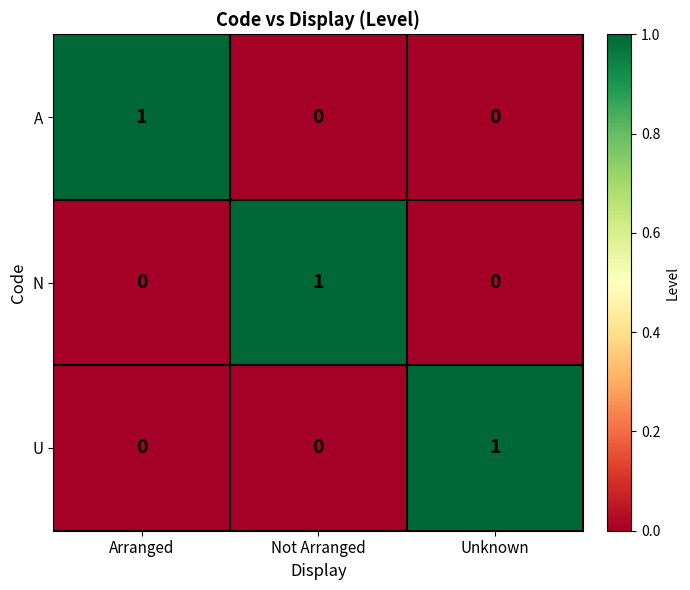

Which category has the highest value in the A series?

Arranged